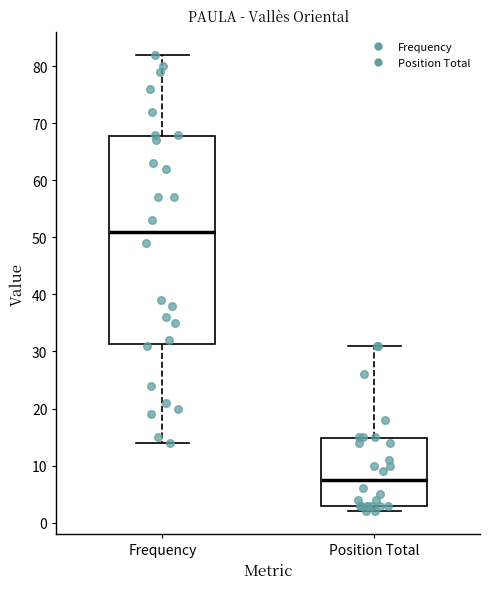

Reading left to right, transcribe this box plot: for each box, give where its median line is, the range the box spans, and where its two whiskers end, as read against the y-axis. The values are not printed on the chart, so give them approximately, as read against the axis.

Frequency: median 51, box 31 to 68, whiskers 14 to 82
Position Total: median 8, box 3 to 15, whiskers 2 to 31